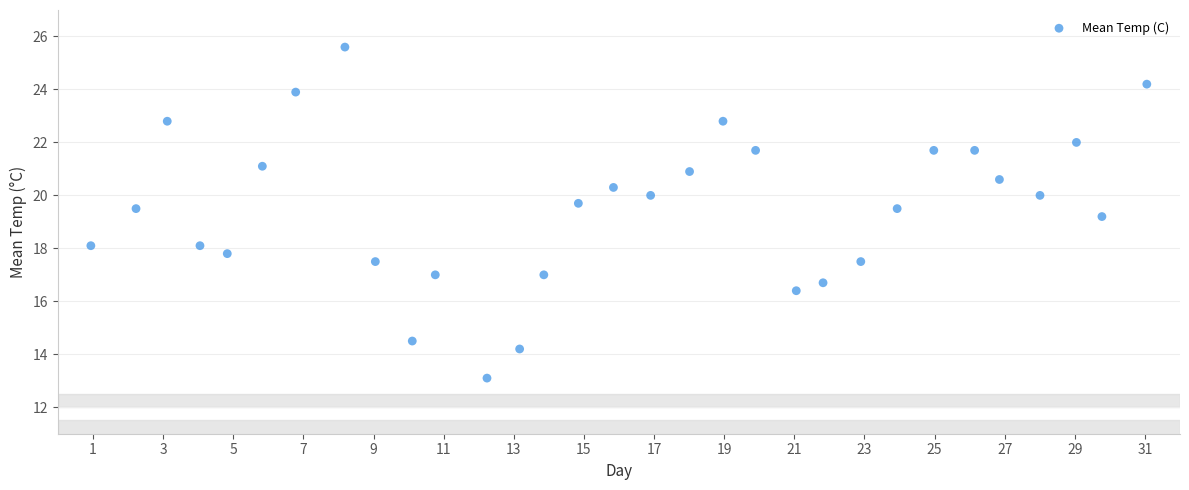

What Y value in the scatter plot is closest to 19?

19.2